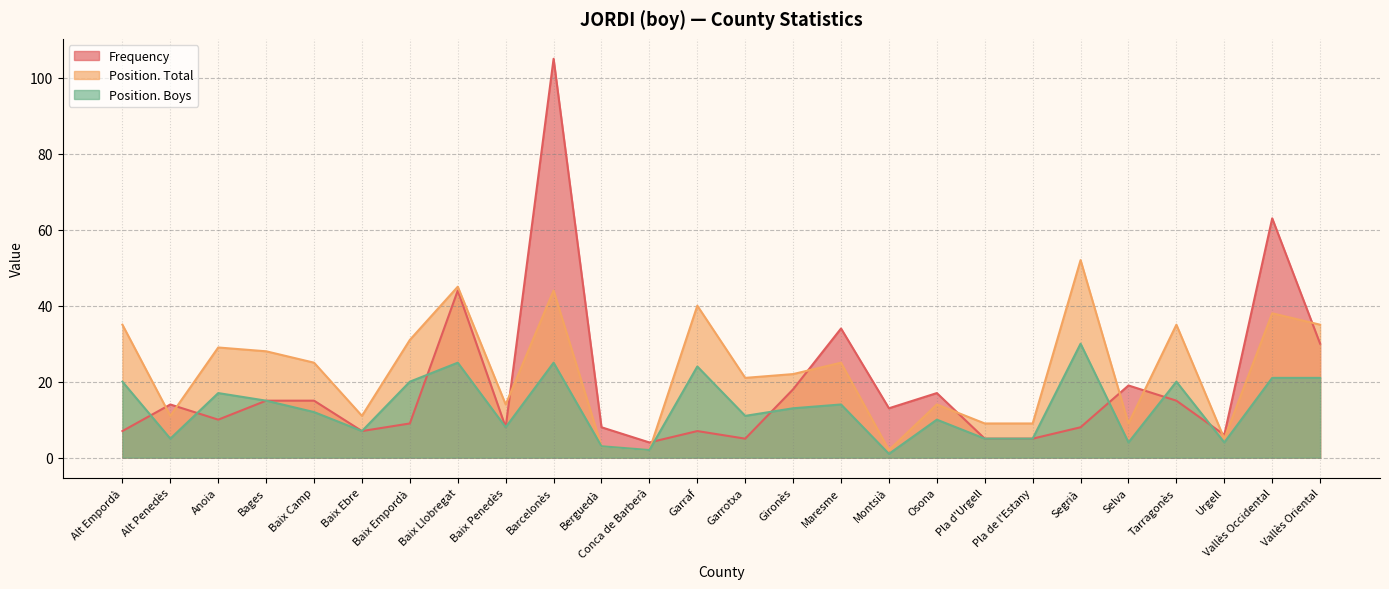

Does the chart have visible grid lines?

Yes